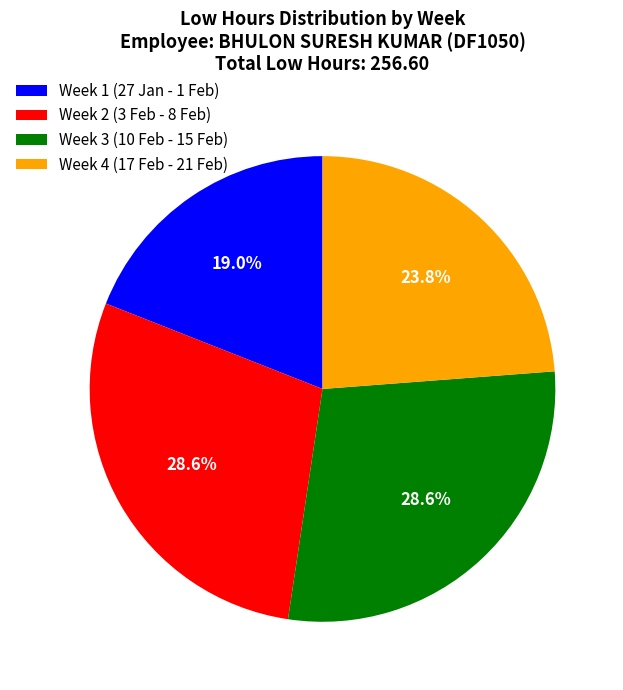

What is the ratio of the value at Week 3 (10 Feb - 15 Feb) to the value at Week 4 (17 Feb - 21 Feb)?

1.2